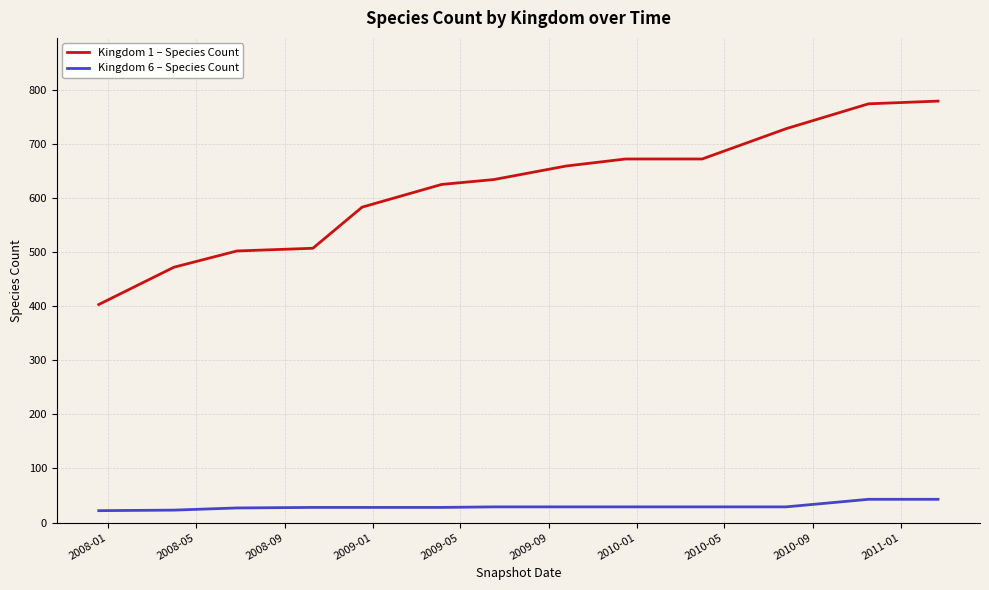

Which series has the largest total across all categories?

Kingdom 1 – Species Count